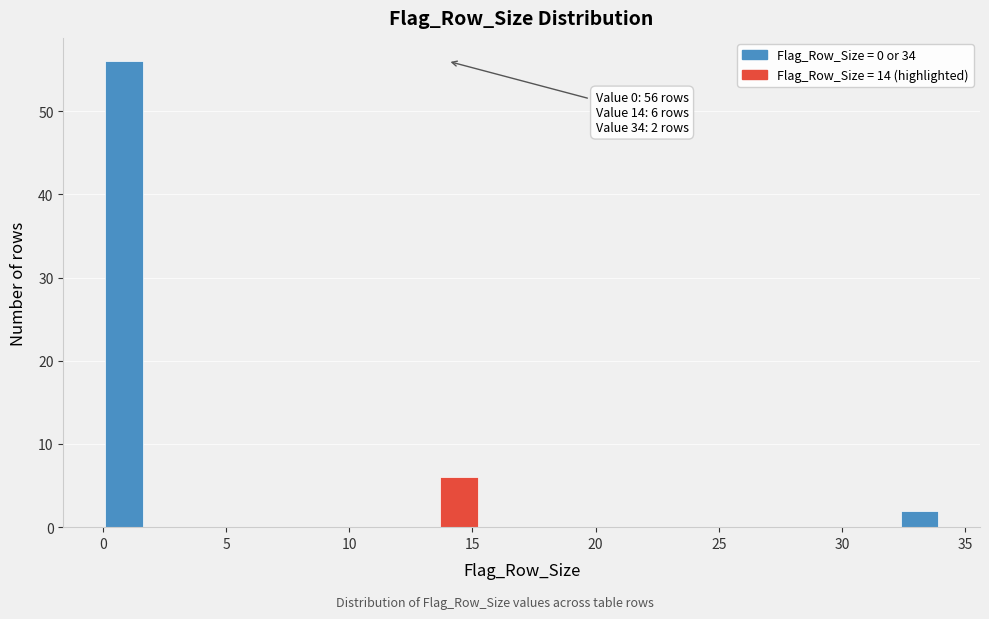

Read against the x-axis, roughly where is the centre of the tallest bar?

1.0